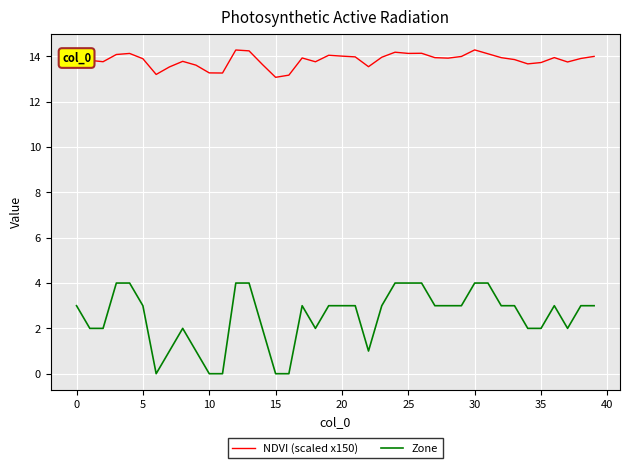

Which series has the widest spread of values?

Zone